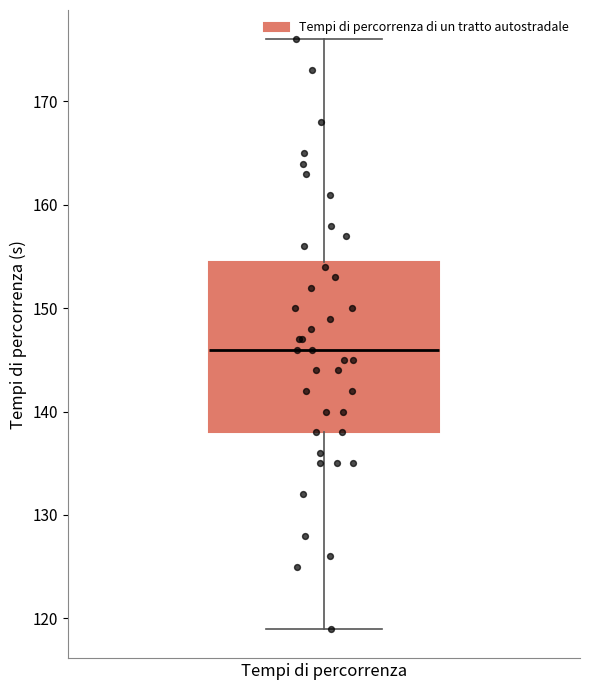

Read this box plot against the y-axis: the position of the median line, the range covered by the box, and the ends of both whiskers. The values are not printed on the chart, so give them approximately, as read against the axis.

median 146, box 138 to 155, whiskers 119 to 176